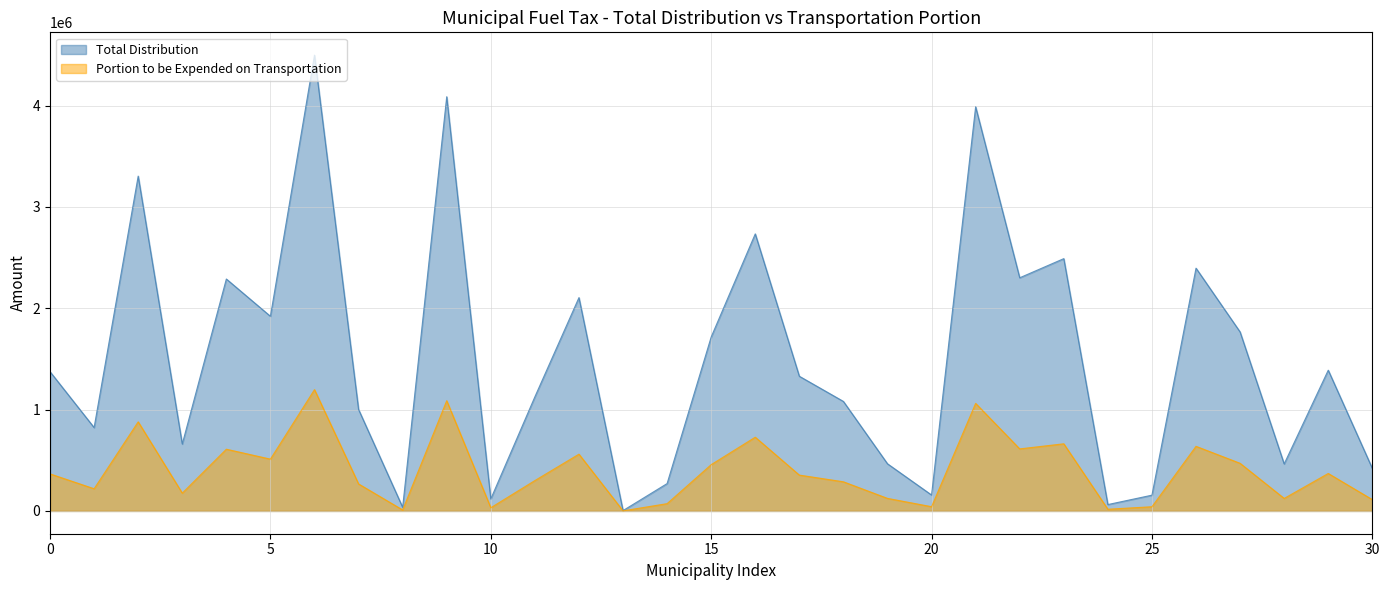

True or false: Portion to be Expended on Transportation and Total Distribution cross at least once.

False